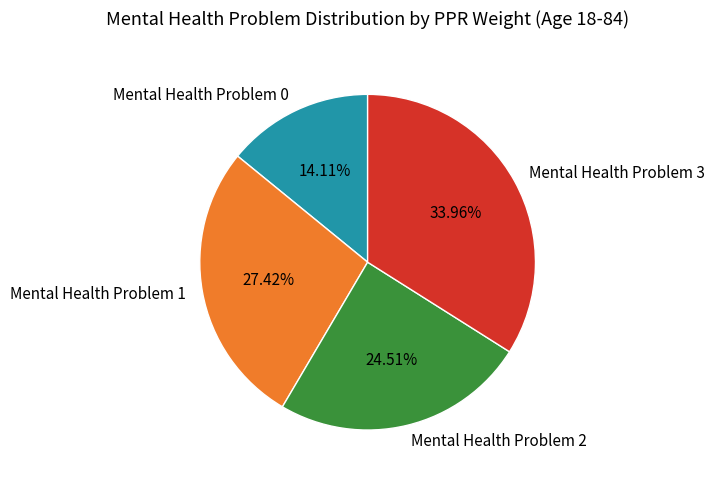

To the nearest percent, what is the difference between the Mental Health Problem 2 and Mental Health Problem 3 slice percentages?

9%